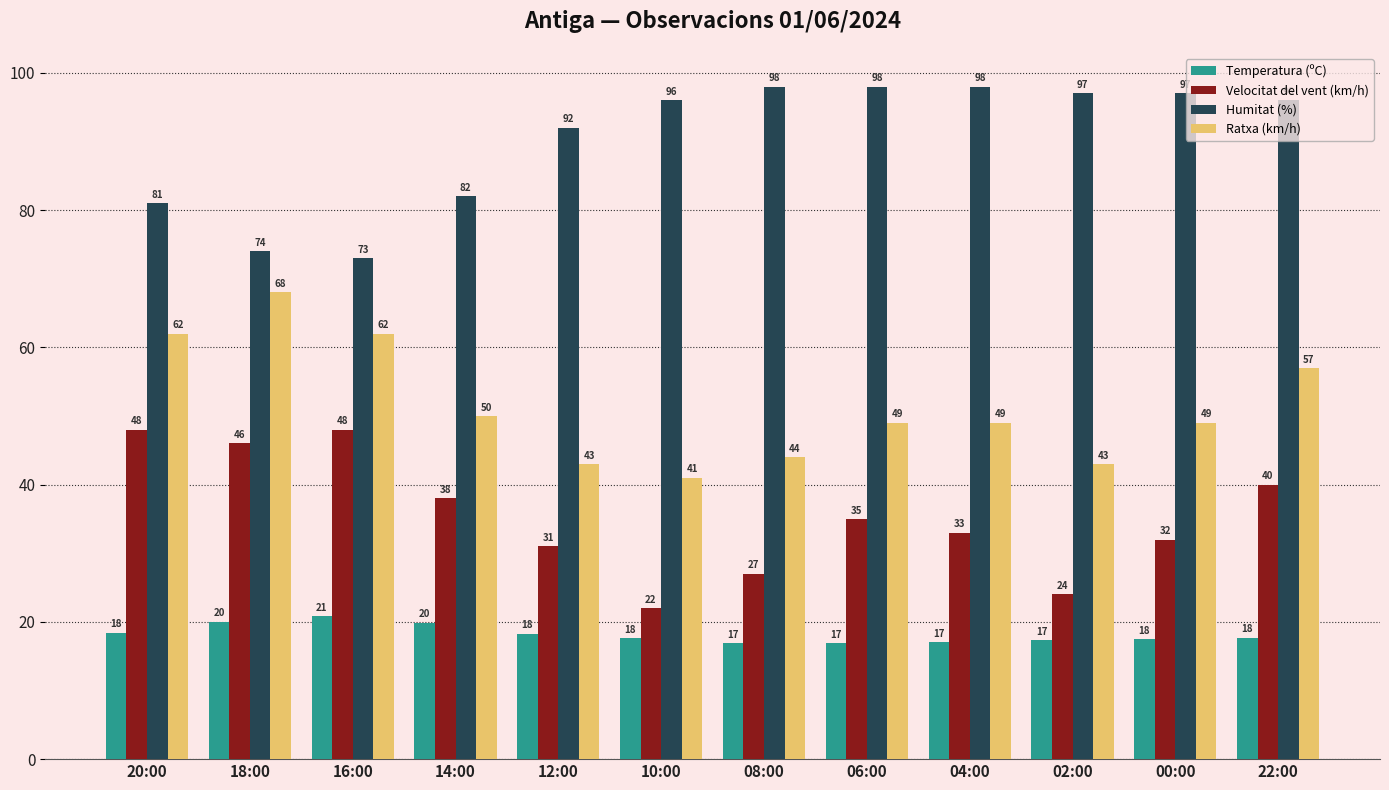

Which series has the widest spread of values?

Ratxa (km/h)